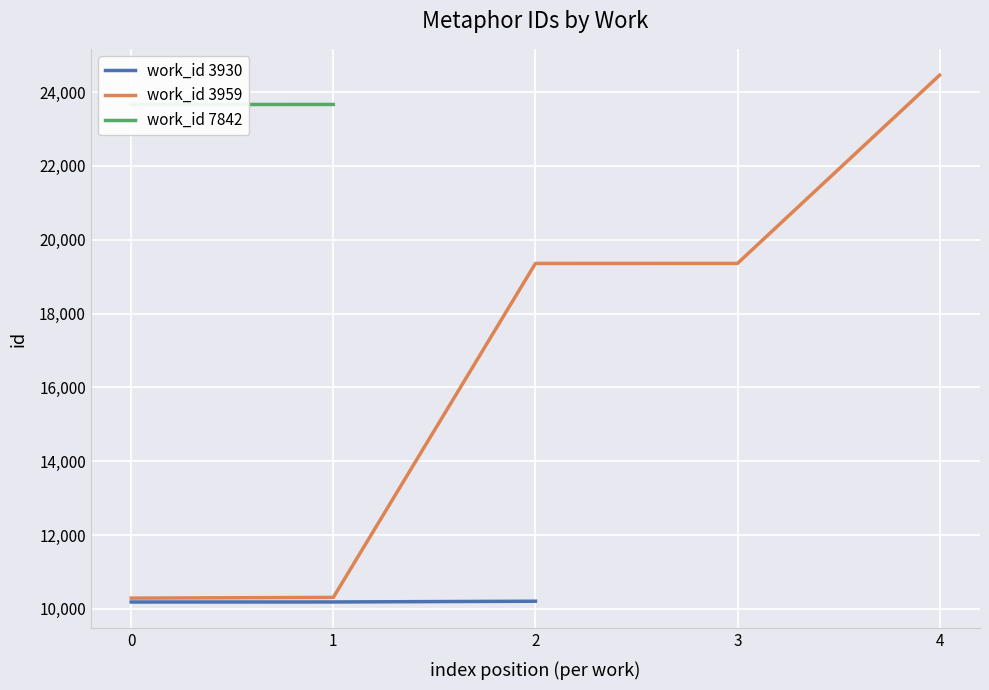

True or false: work_id 3930 and work_id 3959 cross at least once.

False